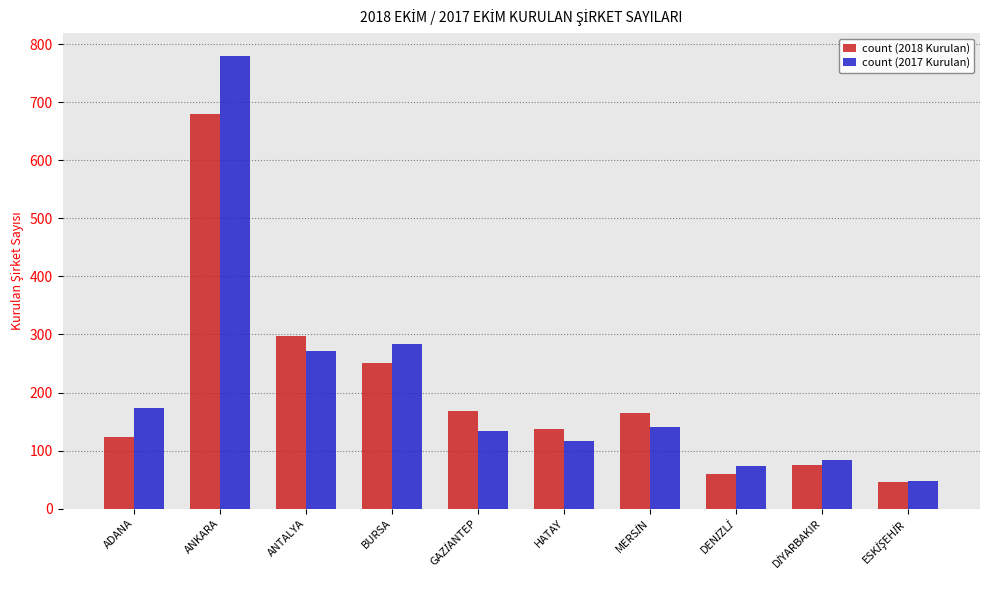

What is the difference between the highest and lowest values at HATAY?

21